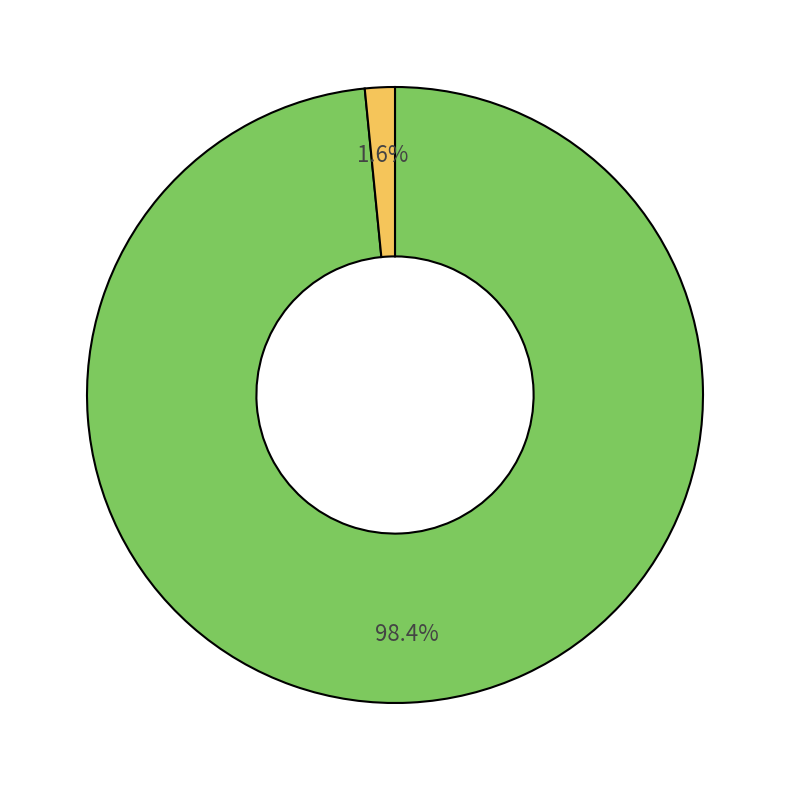

Is there a majority slice in this chart?

Yes